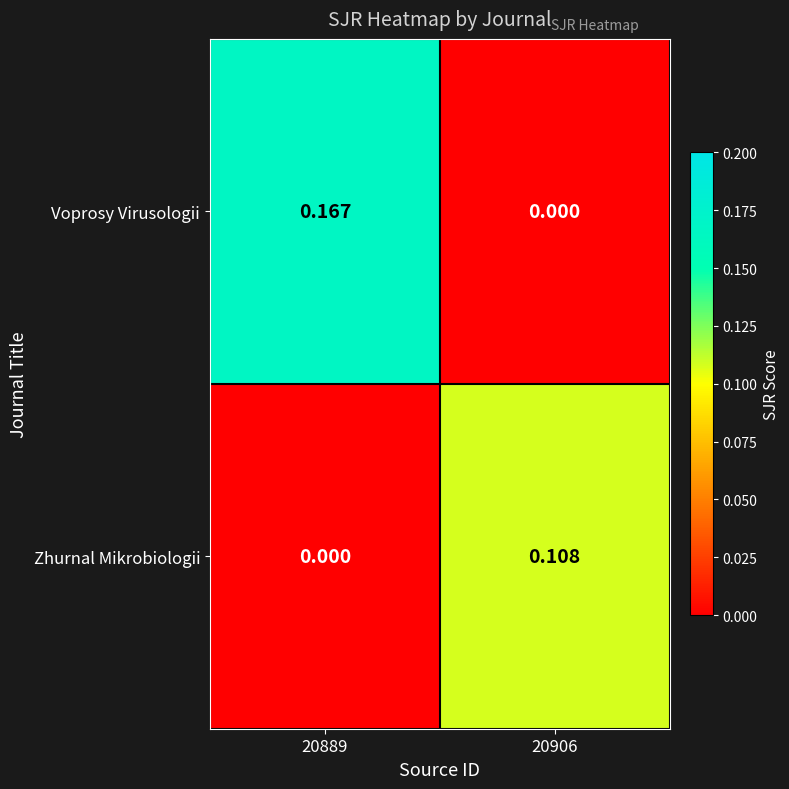

At which category is the sum across all series the highest?

20889